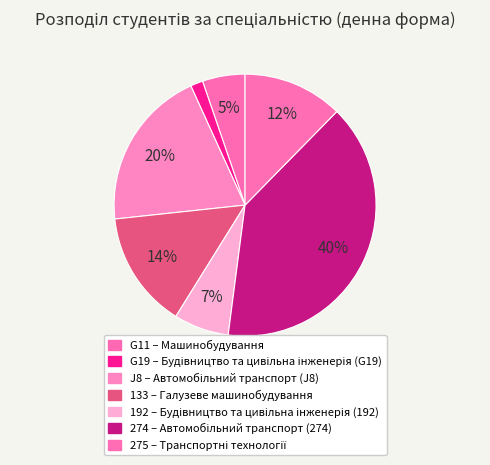

How many segments does this pie chart have?

7